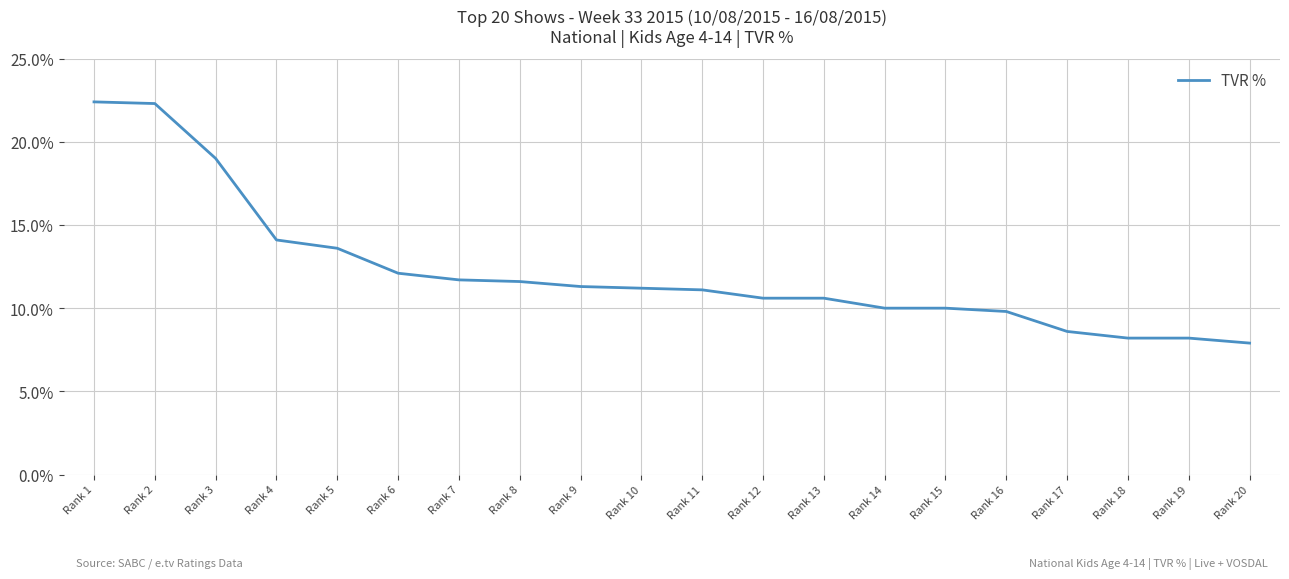

What is the difference between the maximum and minimum values?

14.5